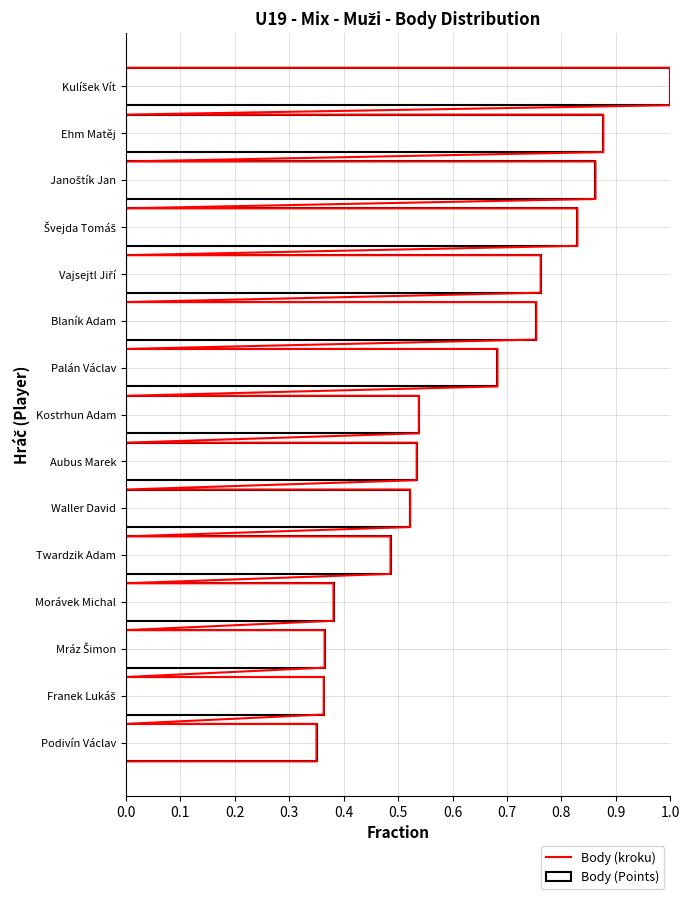

Reading left to right, list all the values displayed in this chart.

Kulíšek Vít=1.0	Ehm Matěj=0.9	Janoštík Jan=0.9	Švejda Tomáš=0.8	Vajsejtl Jiří=0.8	Blaník Adam=0.8	Palán Václav=0.7	Kostrhun Adam=0.5	Aubus Marek=0.5	Waller David=0.5	Twardzik Adam=0.5	Morávek Michal=0.4	Mráz Šimon=0.4	Franek Lukáš=0.4	Podivín Václav=0.4